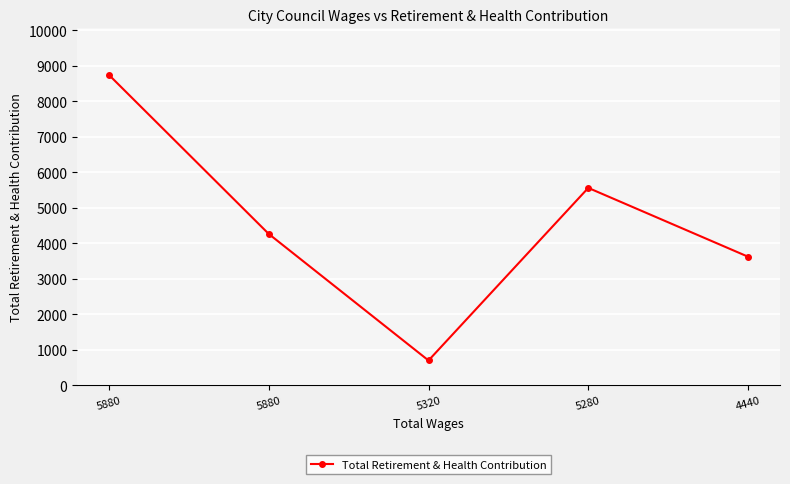

Rank the categories by value from lowest to highest.

5320, 4440, 5880, 5280, 5880